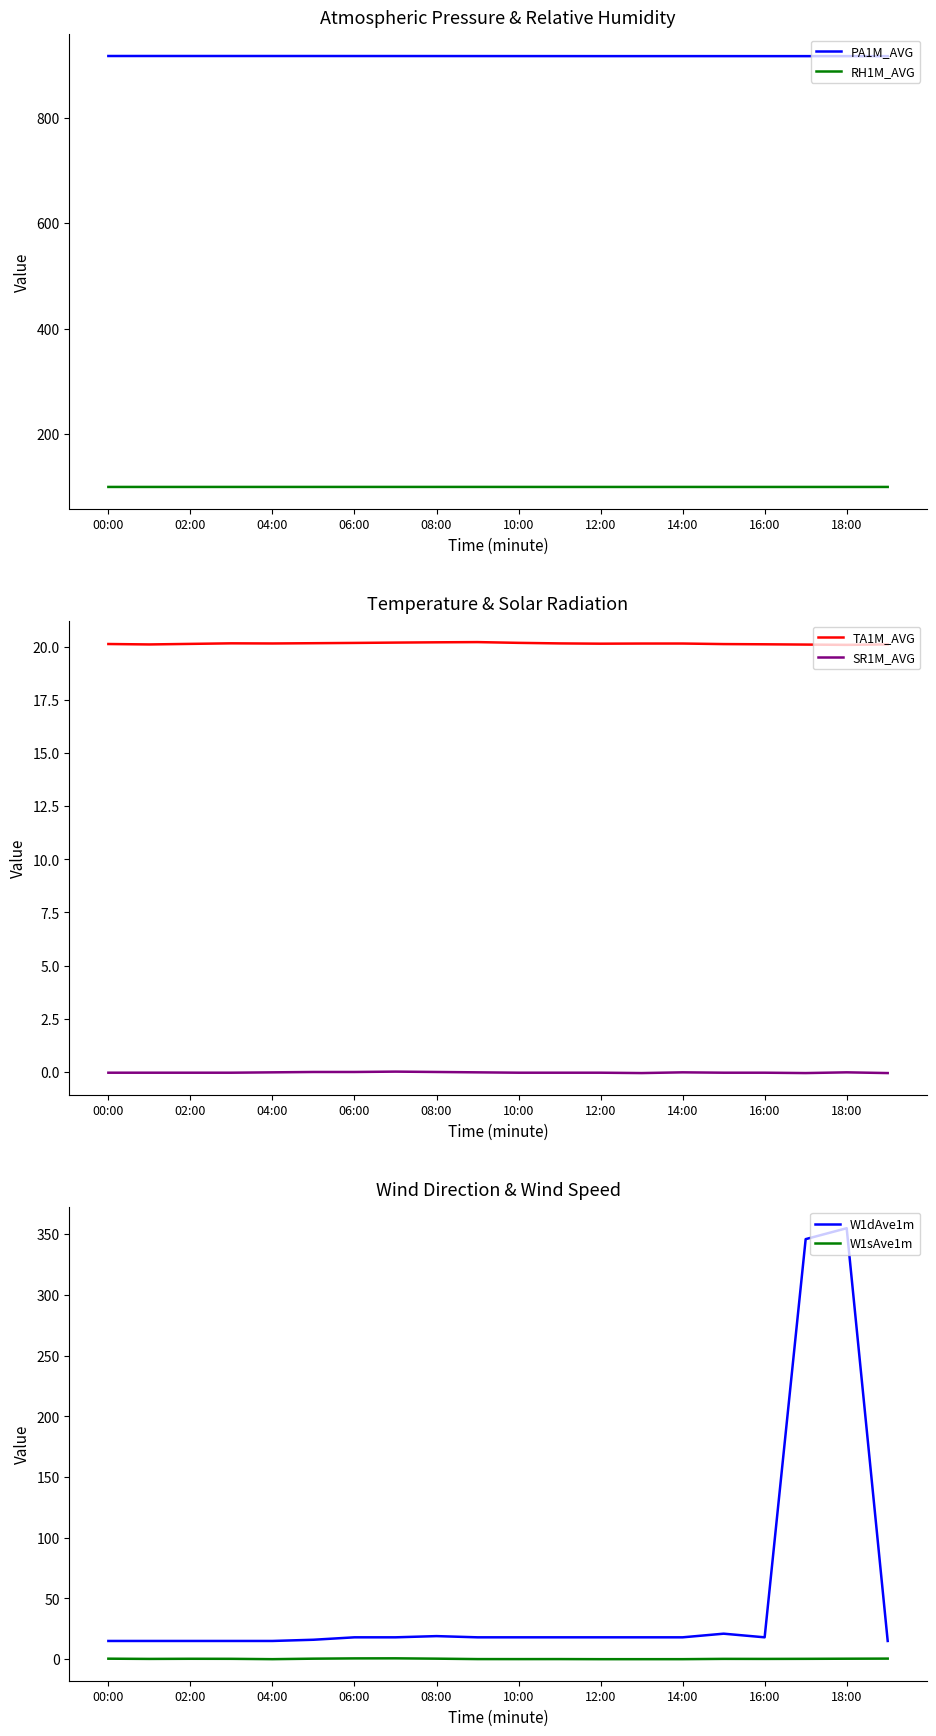

The value of RH1M_AVG at 16:00 is 135.4. True or false?

False